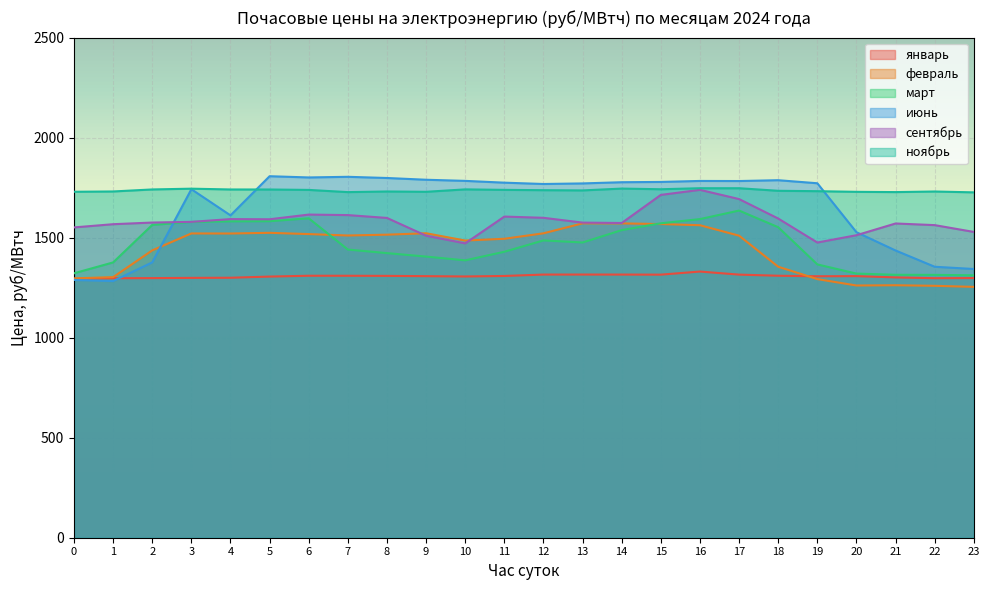

Where is the first local minimum for сентябрь?

5